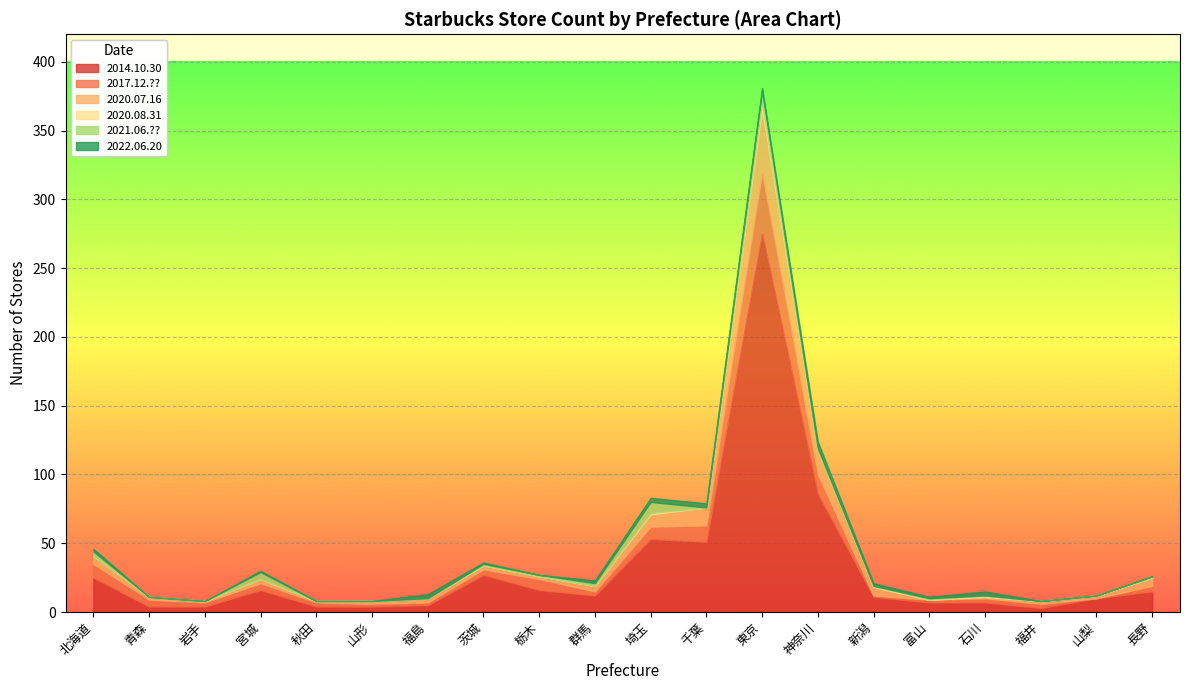

True or false: 2014.10.30 and 2020.07.16 cross at least once.

False